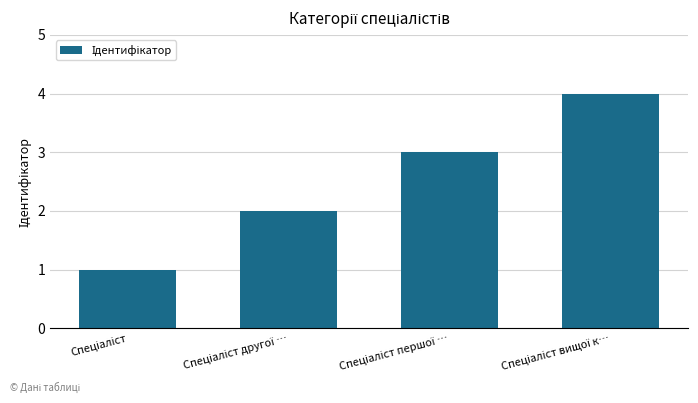

What is the difference between the maximum and minimum values?

3